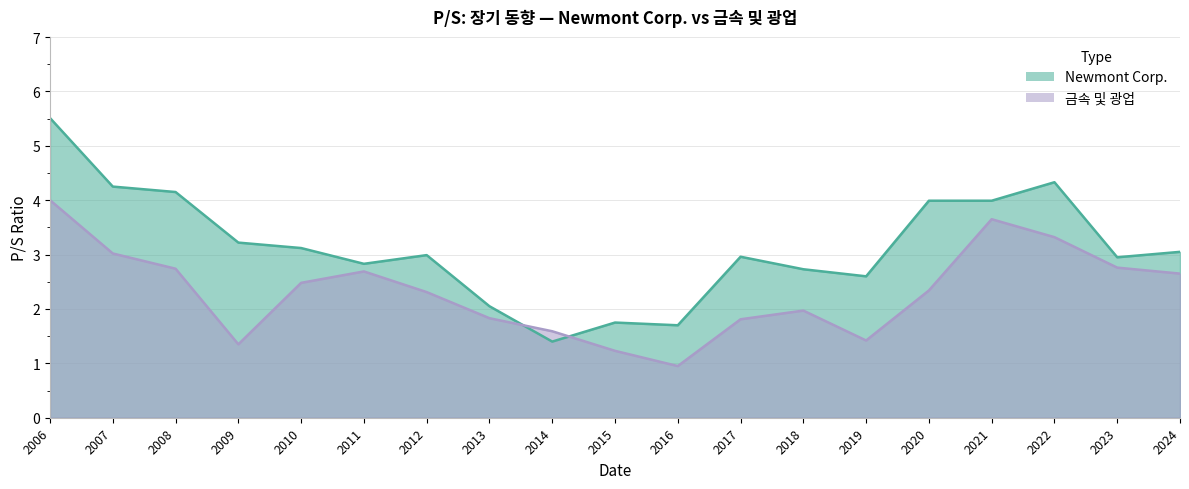

How many data points in 금속 및 광업 are above 2?

11